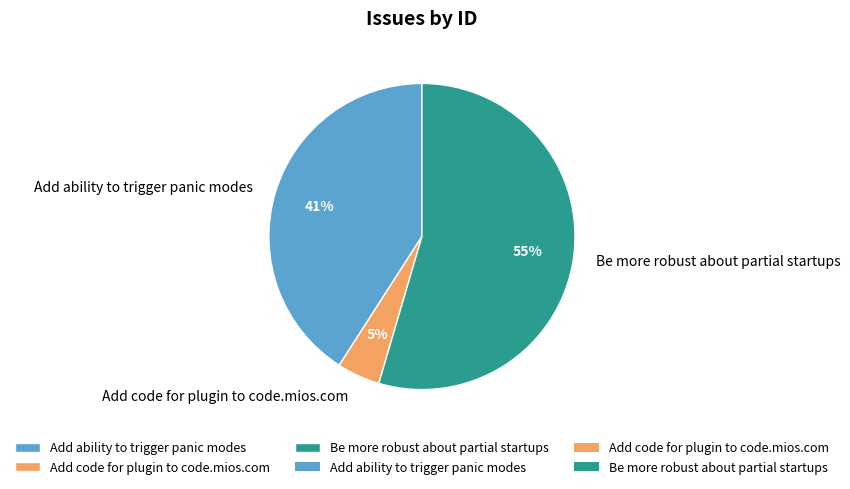

Between Add code for plugin to code.mios.com and Add ability to trigger panic modes, which is larger?

Add ability to trigger panic modes